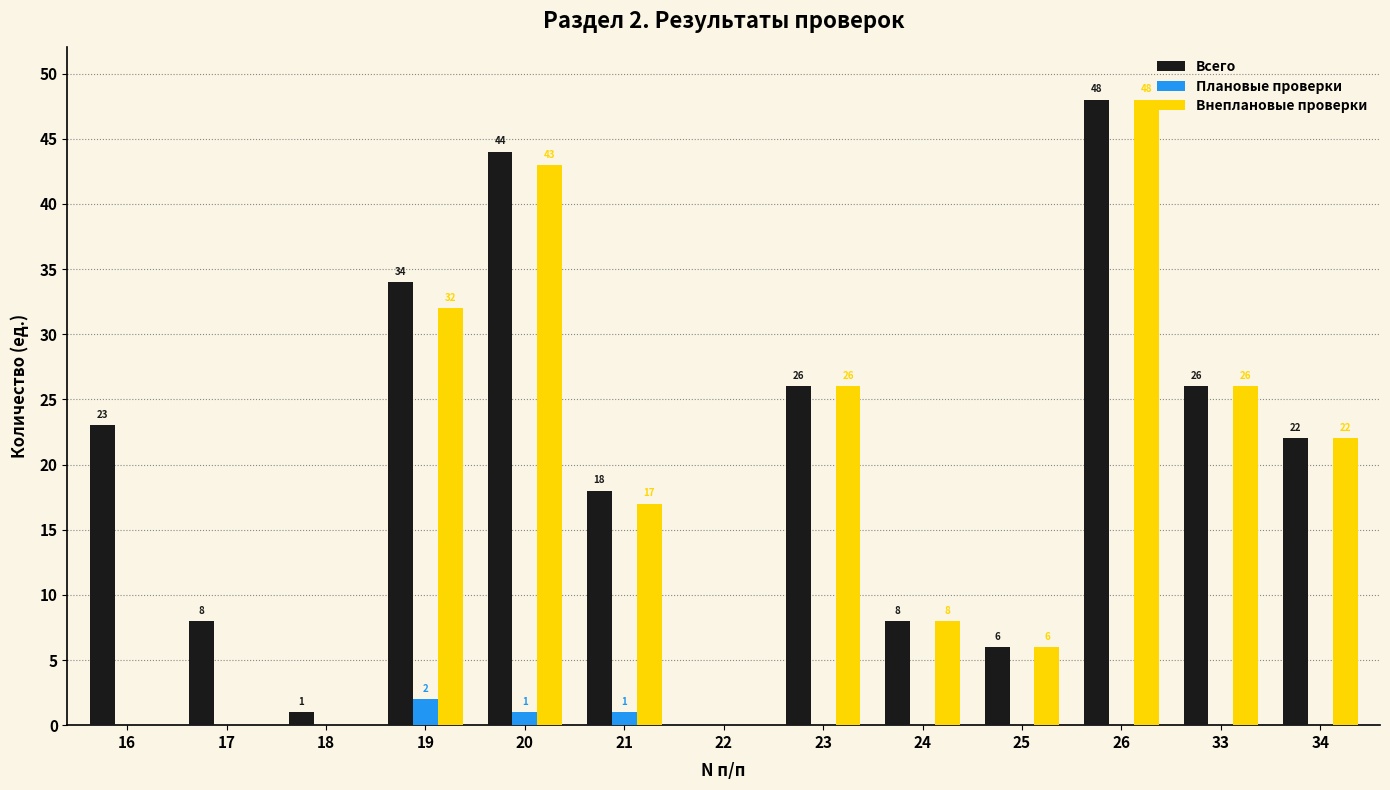

Which category has the highest value in the Внеплановые проверки series?

26